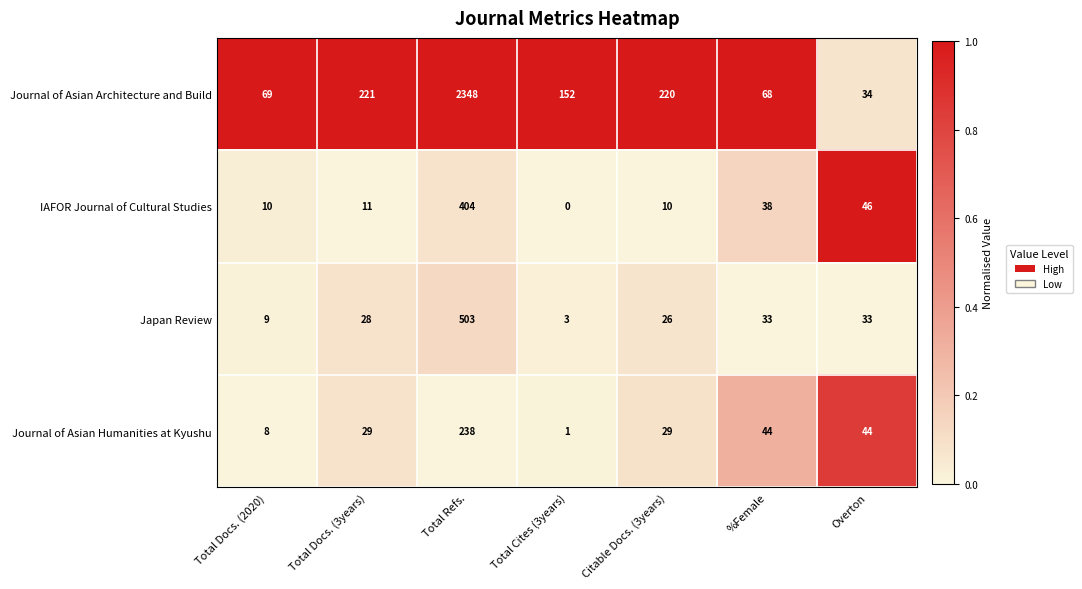

Reading right to left, extract all data points from this chart.

Journal of Asian Architecture and Build: Overton=34	%Female=68	Citable Docs. (3years)=220	Total Cites (3years)=152	Total Refs.=2348	Total Docs. (3years)=221	Total Docs. (2020)=69
IAFOR Journal of Cultural Studies: Overton=46	%Female=38	Citable Docs. (3years)=10	Total Cites (3years)=0	Total Refs.=404	Total Docs. (3years)=11	Total Docs. (2020)=10
Japan Review: Overton=33	%Female=33	Citable Docs. (3years)=26	Total Cites (3years)=3	Total Refs.=503	Total Docs. (3years)=28	Total Docs. (2020)=9
Journal of Asian Humanities at Kyushu: Overton=44	%Female=44	Citable Docs. (3years)=29	Total Cites (3years)=1	Total Refs.=238	Total Docs. (3years)=29	Total Docs. (2020)=8